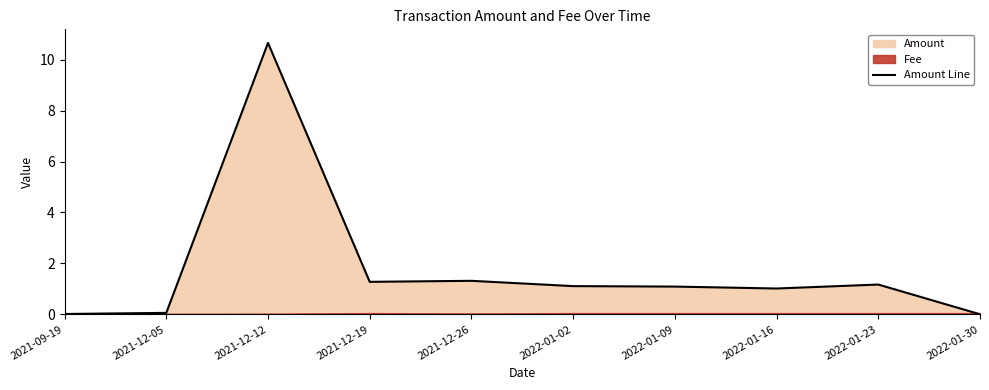

Reading right to left, list all the values displayed in this chart.

0.0	1.2	1.0	1.1	1.1	1.3	1.3	10.7	0.1	0.0